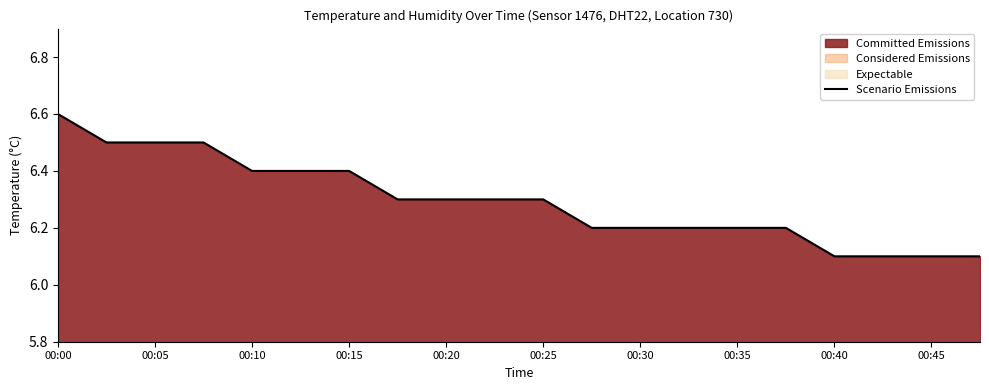

Is it true that Scenario Emissions equals 3.4 at 00:10?

False